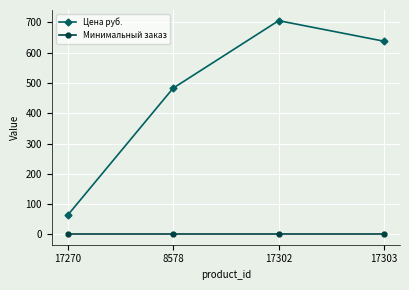

What is the smallest value displayed?

1